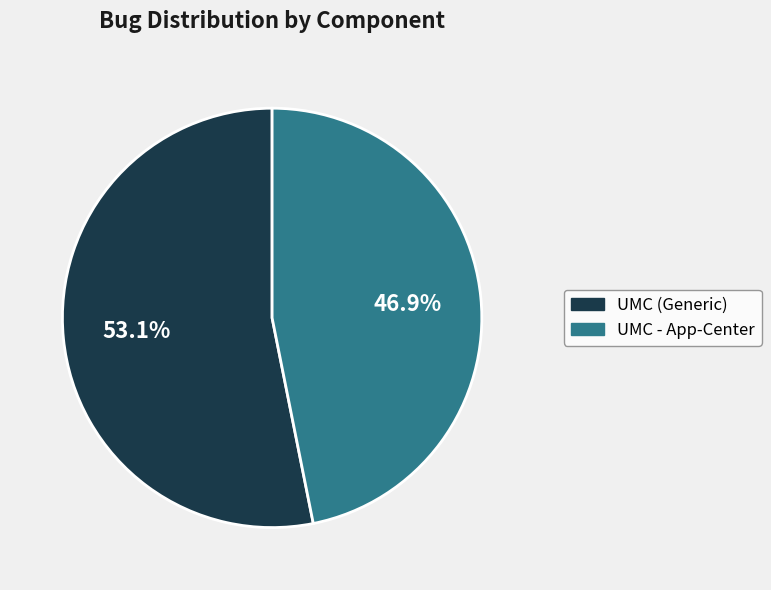

Count the number of slices in the pie.

2